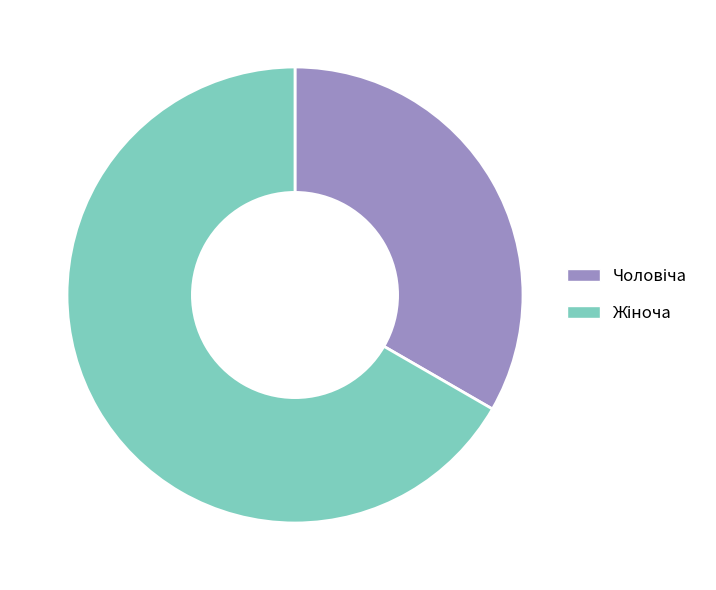

Does any single category account for the majority?

Yes